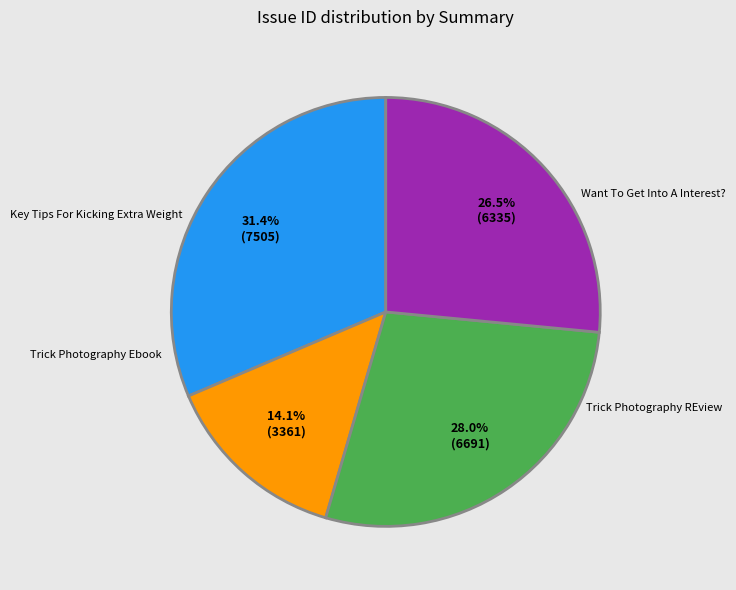

Does Trick Photography Ebook account for over 50% of the chart?

No